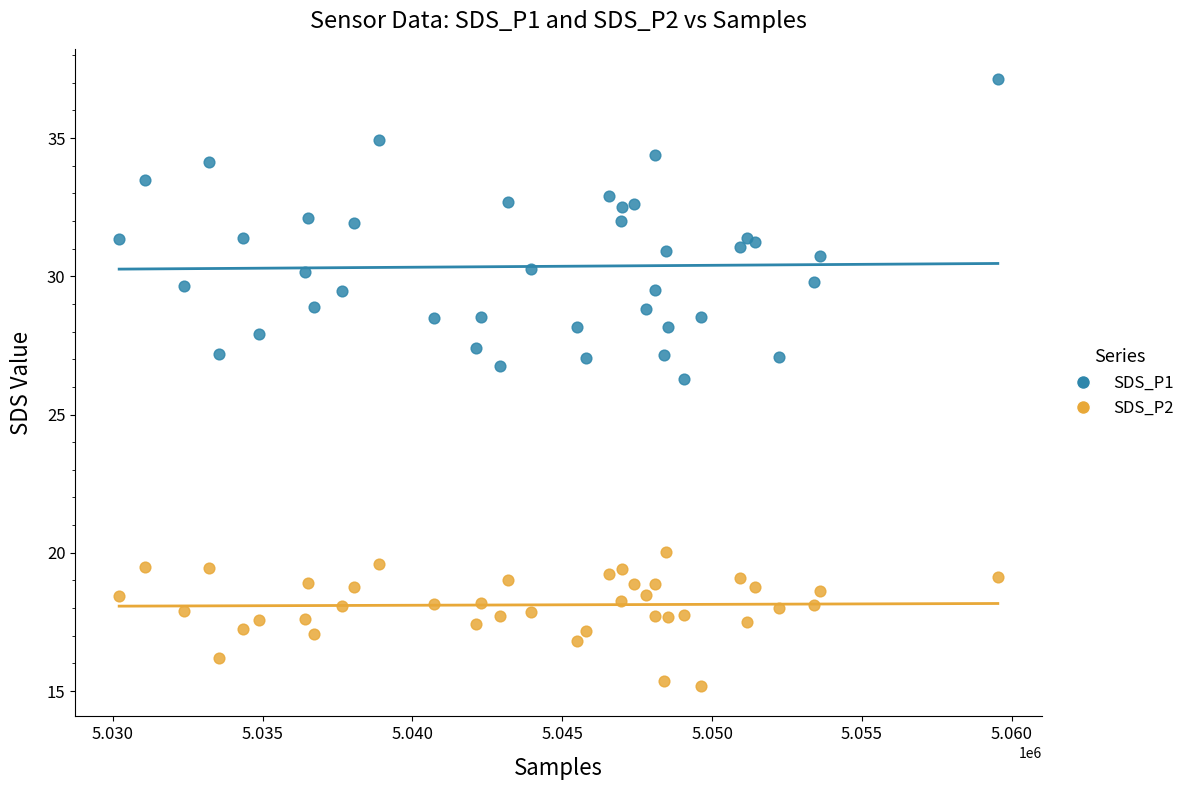

Which series contains the highest Y value?

SDS_P1